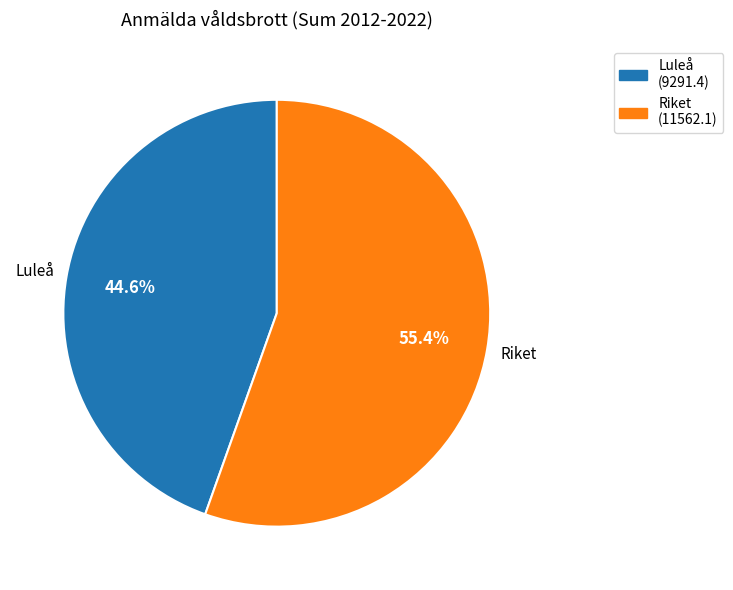

To the nearest percent, what is the average slice percentage?

50%